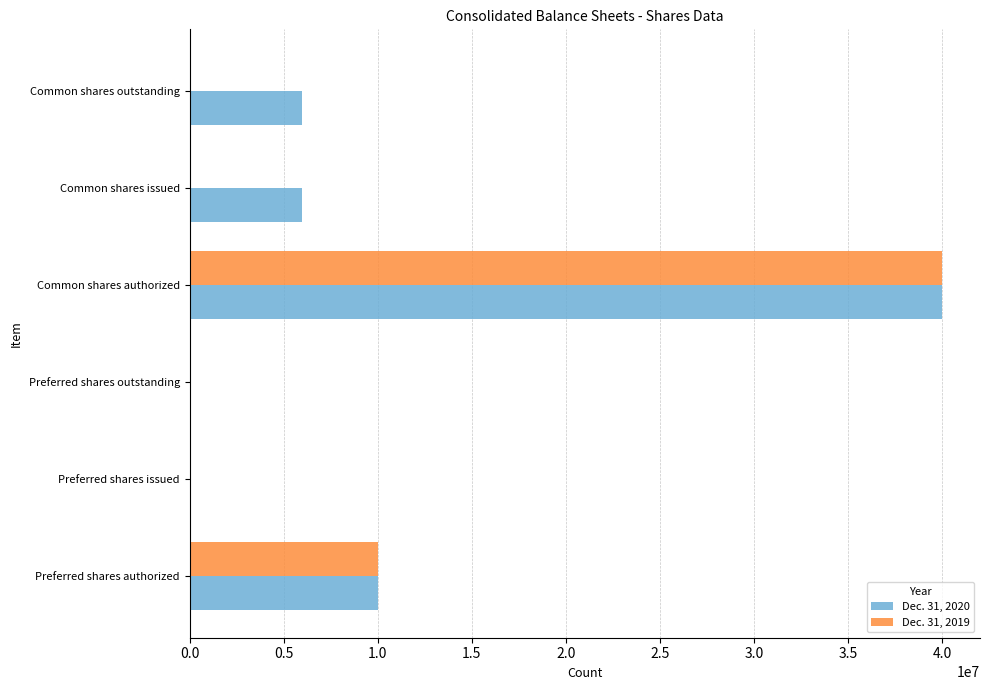

What is the sum of all Dec. 31, 2019 values?

50217216